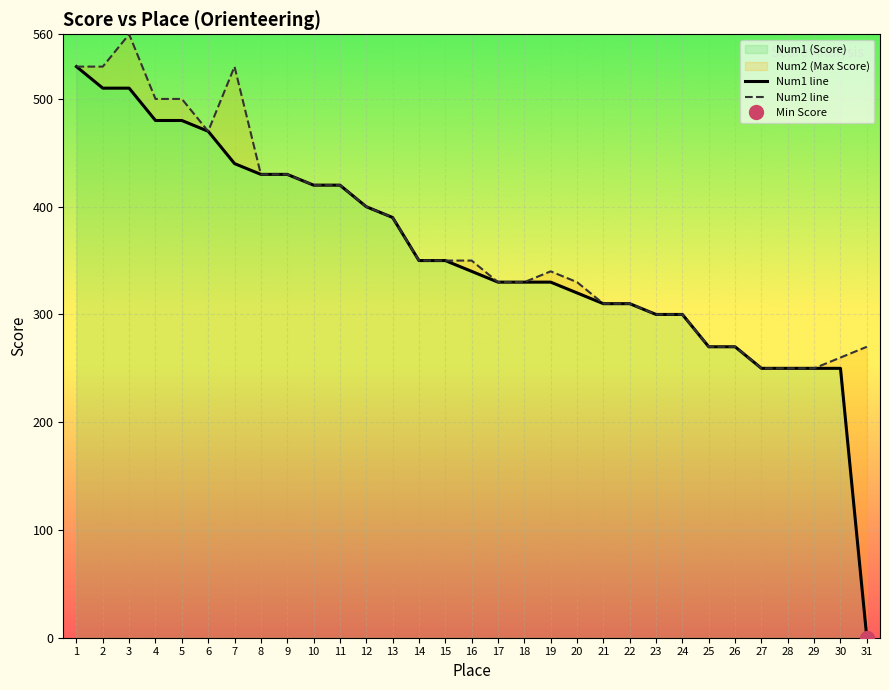

At which category does Num2 line reach its first local valley?

6